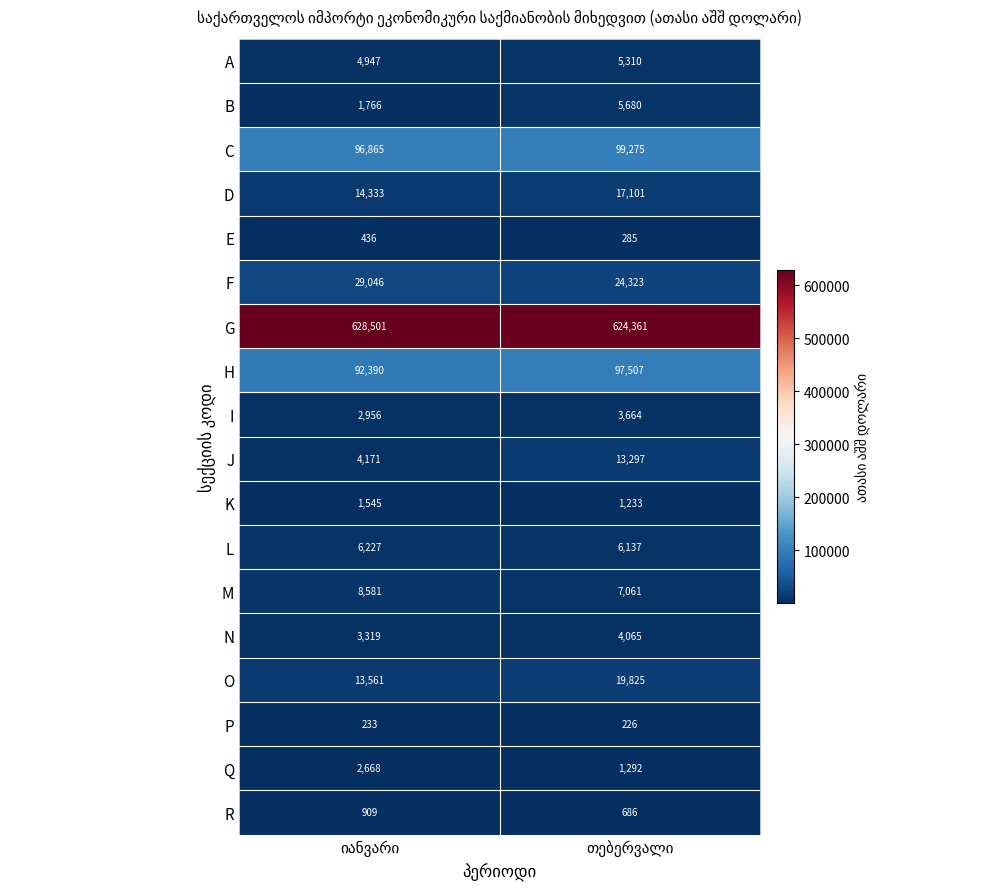

Which series has the largest range (max minus min)?

J